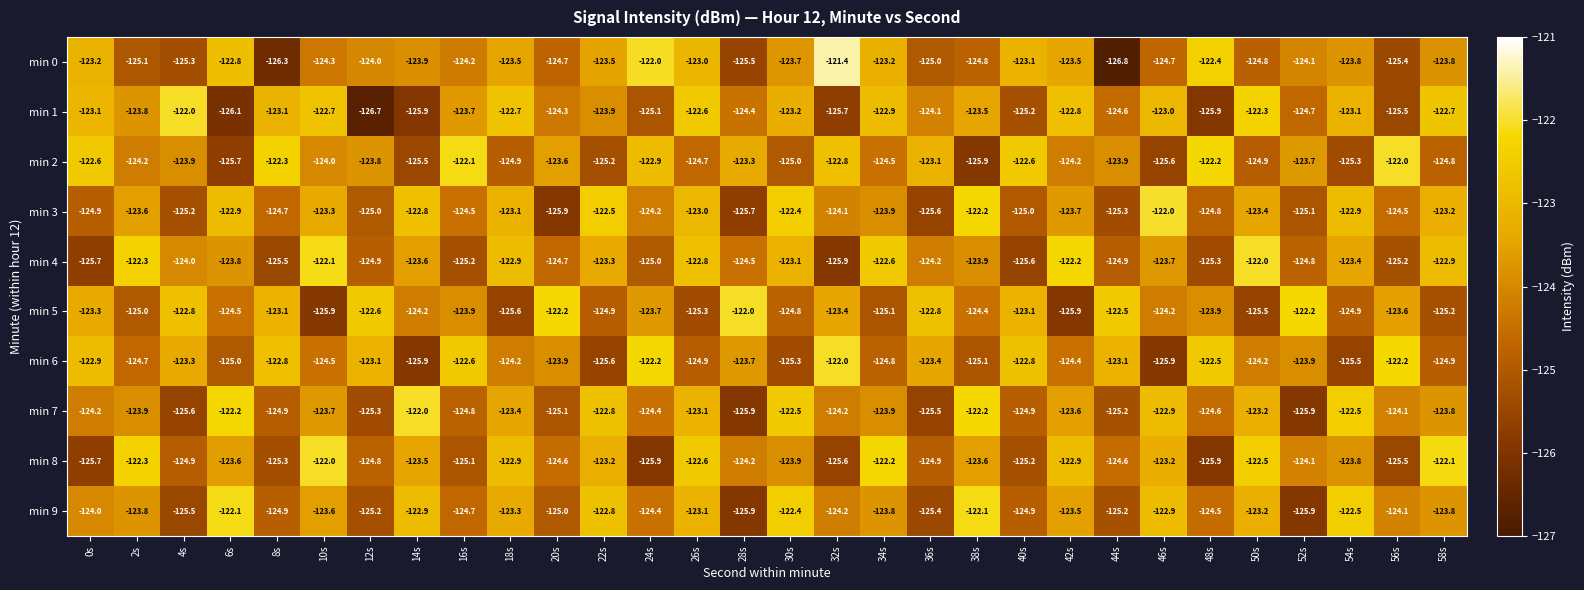

What is the greatest value displayed?

-121.4